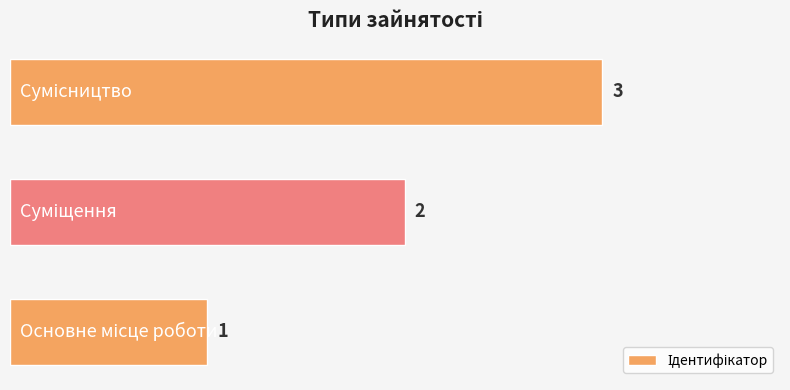

How many values are between 1 and 3?

3